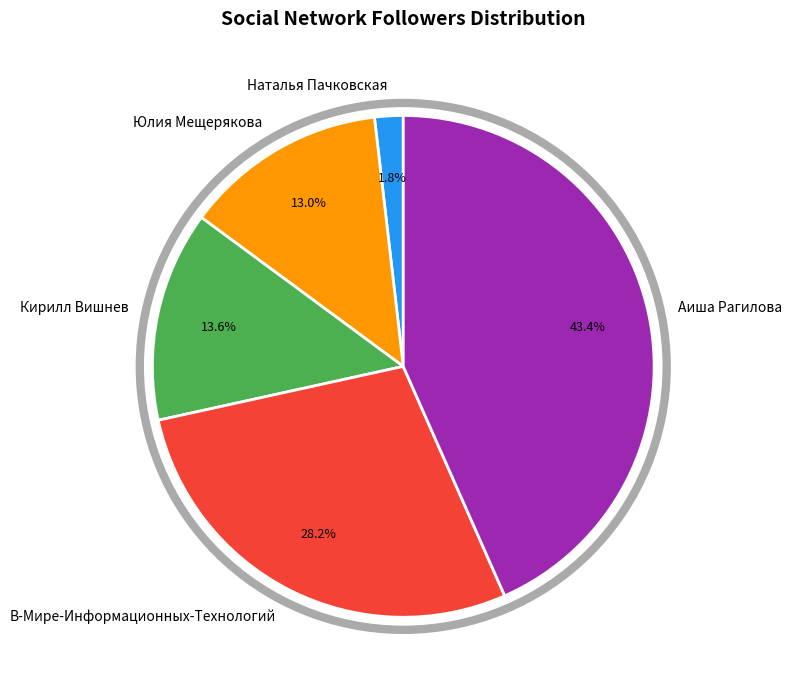

Is there any slice that represents more than half of the pie?

No